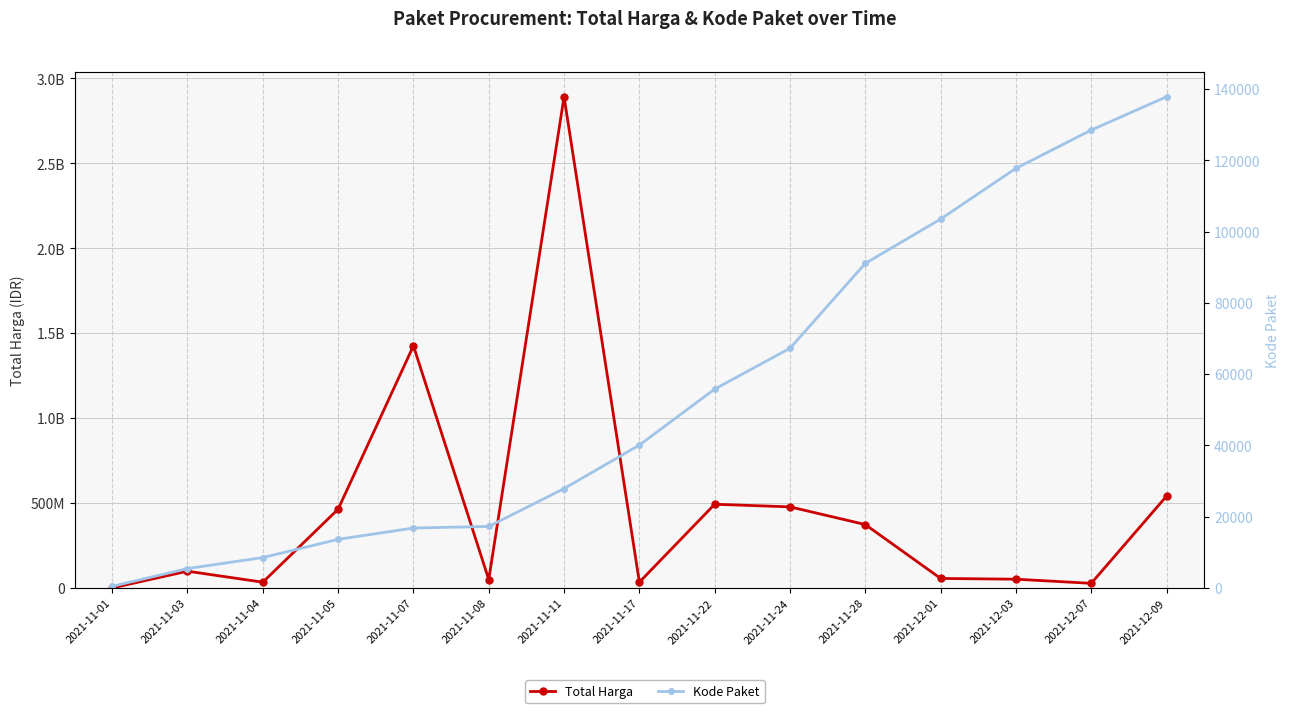

Which series has the largest total across all categories?

Total Harga